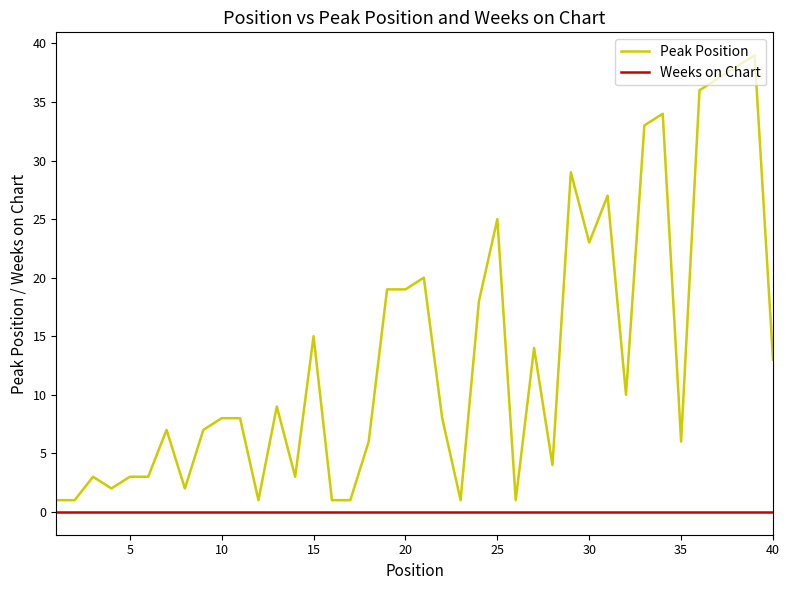

True or false: Weeks on Chart and Peak Position intersect in this chart.

False